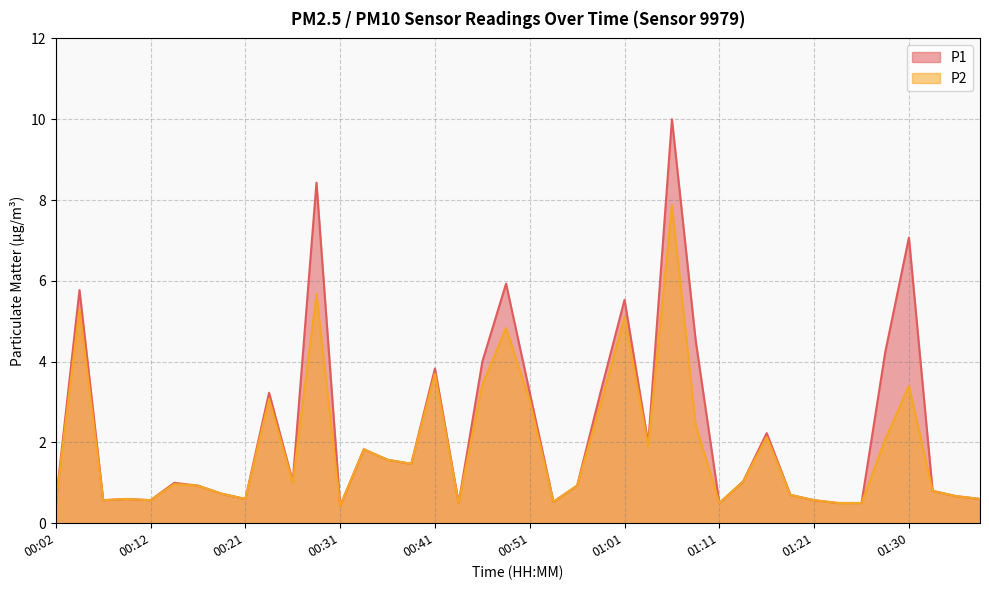

In P1, how many points are higher than both neighbors (excluding endpoints)?

12